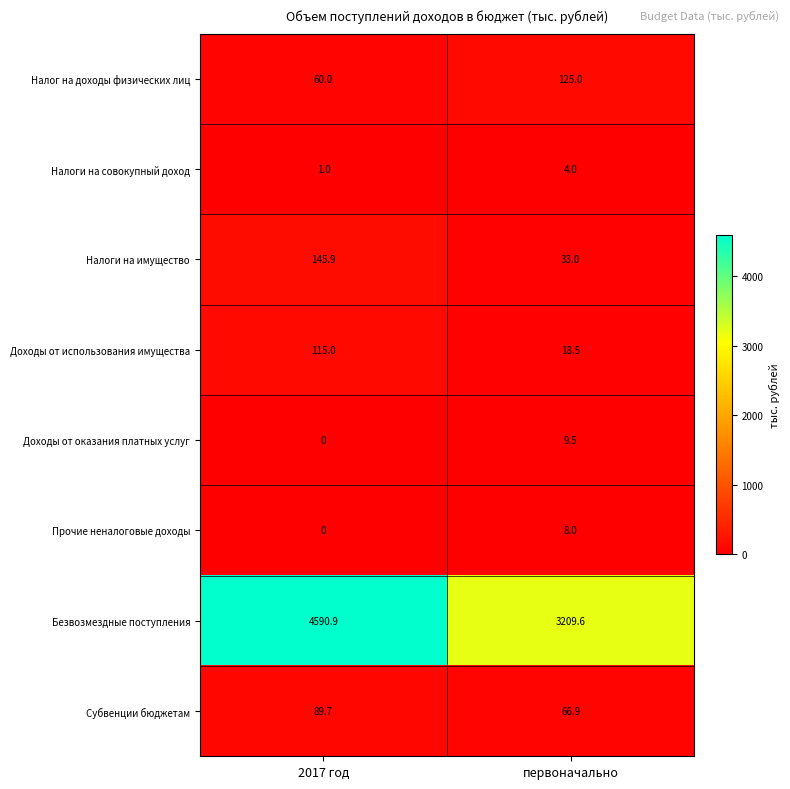

What is the total value across all series at первоначально?

3474.5